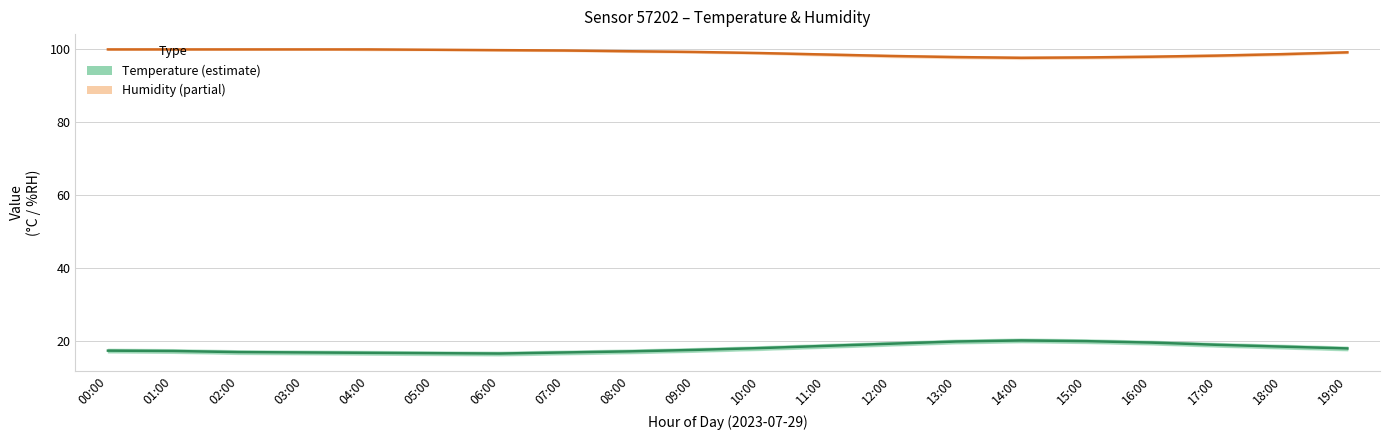

Reading left to right, transcribe all the data shown in this chart.

Humidity: 00:00=99.9	01:00=99.9	02:00=99.9	03:00=99.9	04:00=99.9	05:00=99.8	06:00=99.7	07:00=99.6	08:00=99.4	09:00=99.2	10:00=98.9	11:00=98.5	12:00=98.1	13:00=97.8	14:00=97.6	15:00=97.7	16:00=97.9	17:00=98.2	18:00=98.6	19:00=99.1
Temperature: 00:00=17.3	01:00=17.2	02:00=16.9	03:00=16.8	04:00=16.7	05:00=16.6	06:00=16.5	07:00=16.8	08:00=17.1	09:00=17.5	10:00=18.0	11:00=18.6	12:00=19.2	13:00=19.8	14:00=20.1	15:00=19.9	16:00=19.5	17:00=18.9	18:00=18.4	19:00=17.9